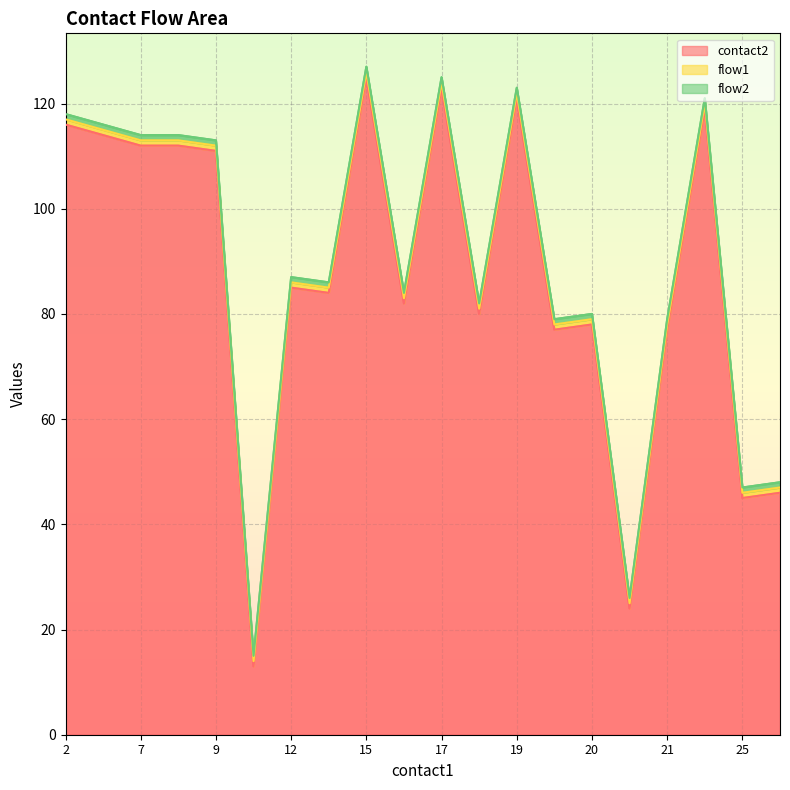

True or false: flow1 has more than 0 points higher than both neighbors.

False